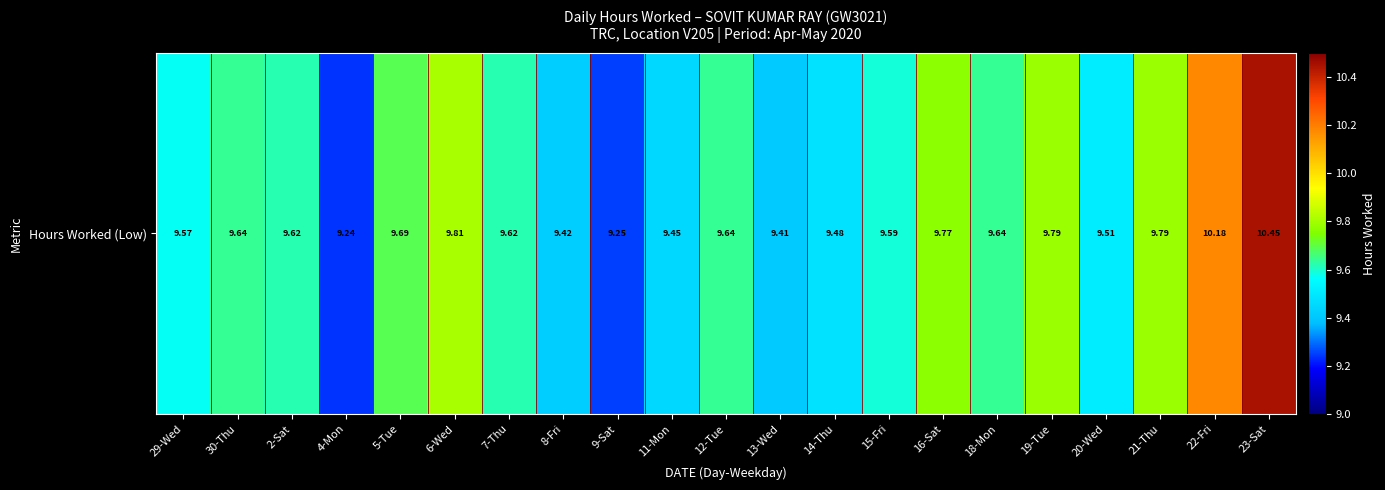

How many distinct data groups are displayed?

1